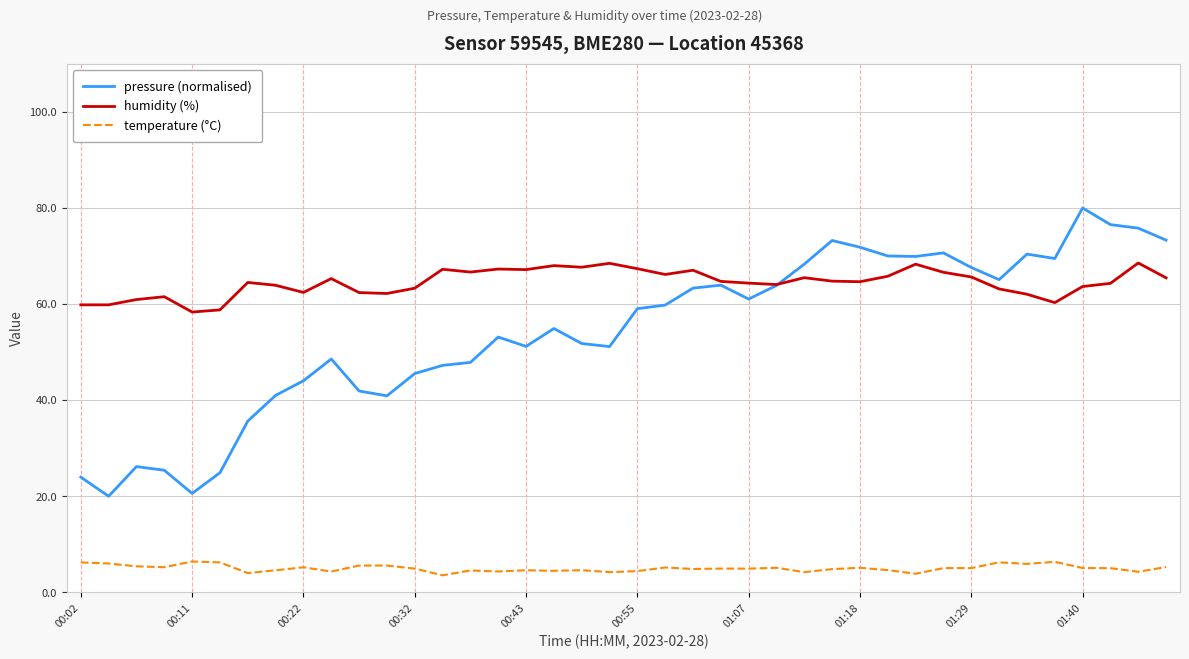

What is the maximum value shown in the chart?

80.0